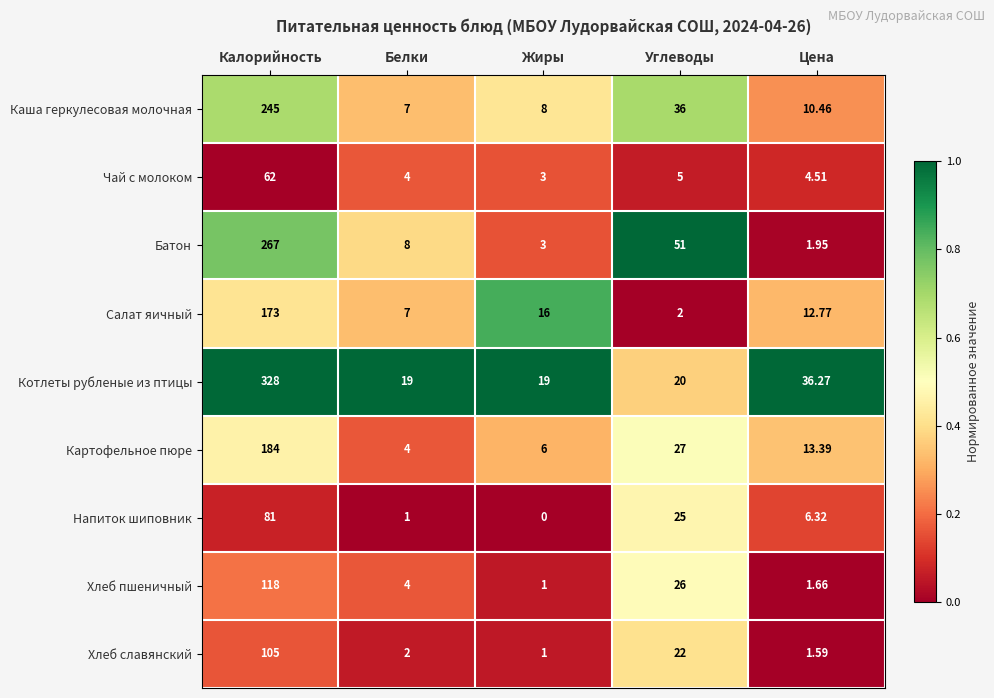

Which label corresponds to the smallest value in the chart?

Жиры